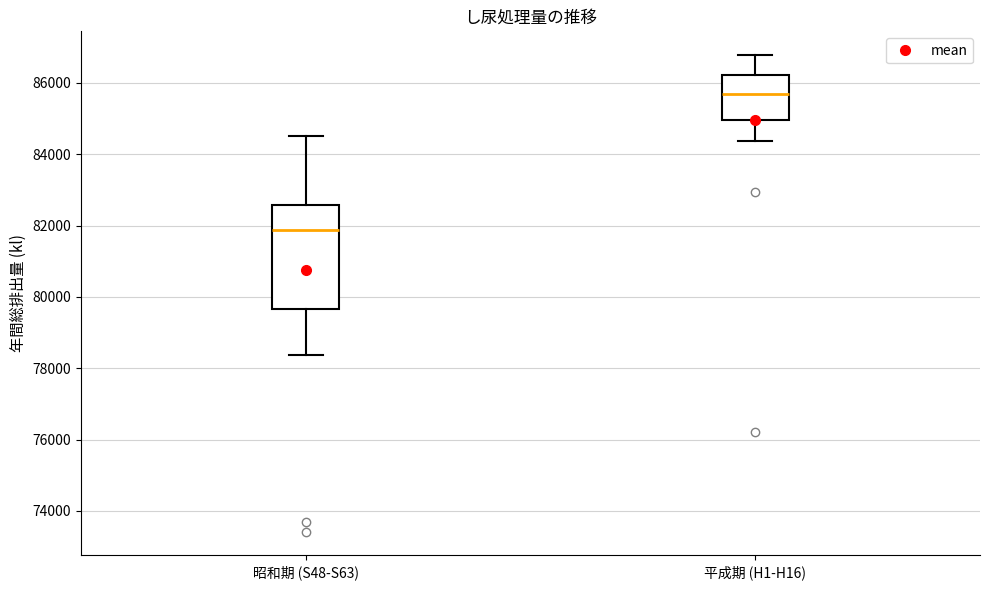

Reading left to right, transcribe this box plot: for each box, give where its median line is, the range the box spans, and where its two whiskers end, as read against the y-axis. The values are not printed on the chart, so give them approximately, as read against the axis.

昭和期 (S48-S63): median 81800, box 79600 to 82600, whiskers 78400 to 84600
平成期 (H1-H16): median 85600, box 85000 to 86200, whiskers 84400 to 86800